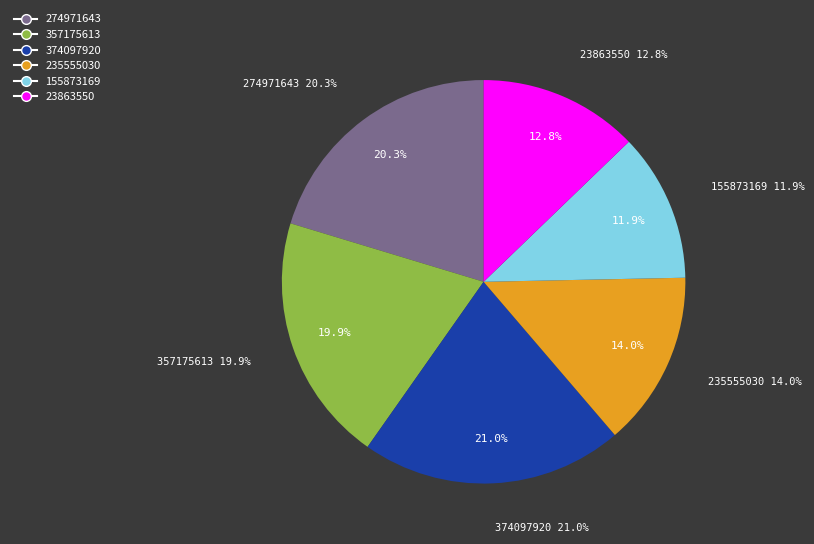

How many slices are in this pie chart?

6